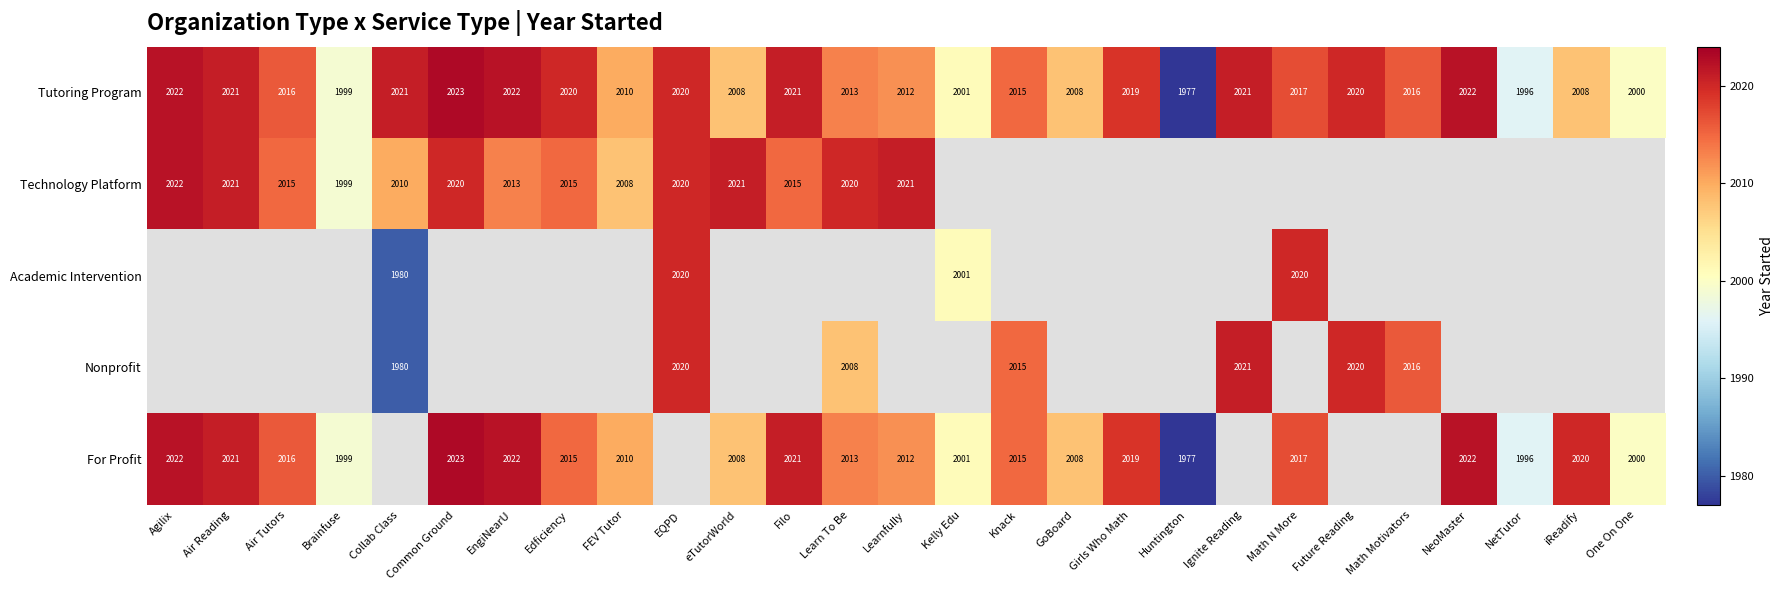

The Tutoring Program series shows 2016 at Math Motivators. True or false?

True